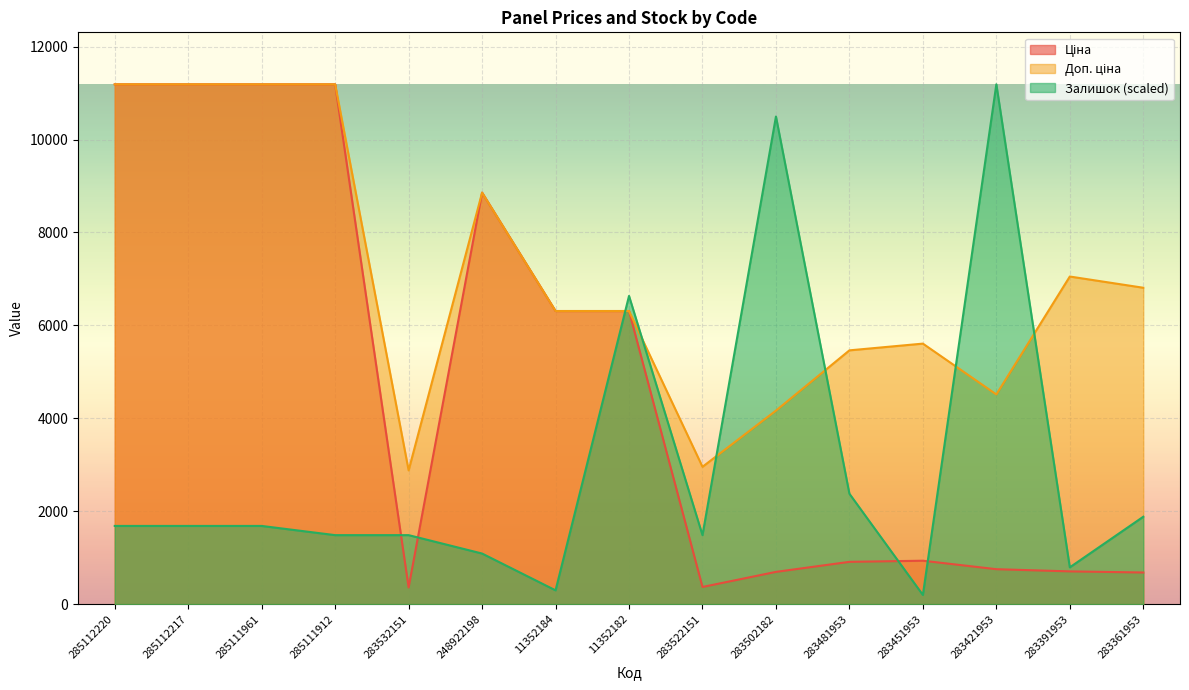

Which series changed the most between 285112217 and 285111912?

Залишок (scaled)